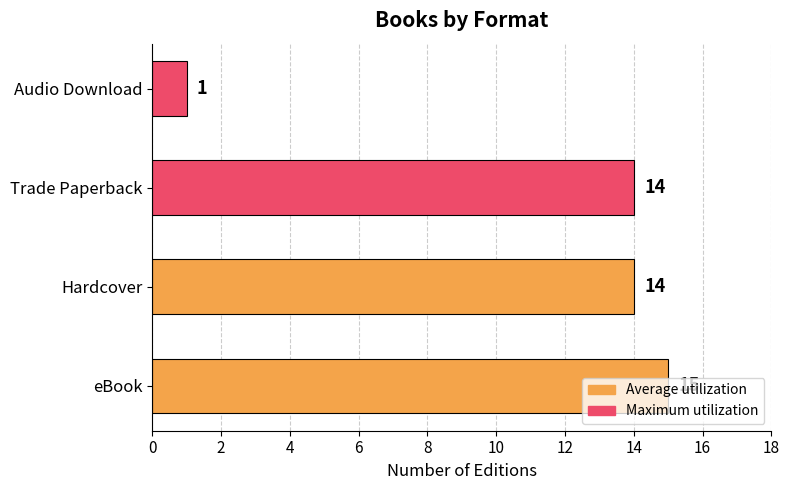

Approximately how many times larger is the value at Hardcover compared to Audio Download?

14.0